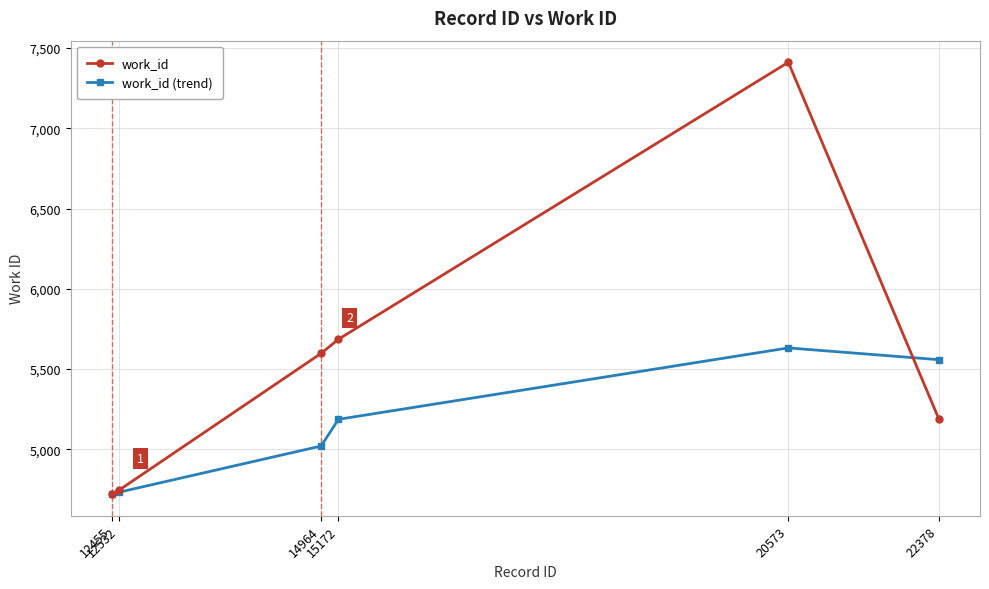

What is the average value of the work_id (trend) series?

5142.1